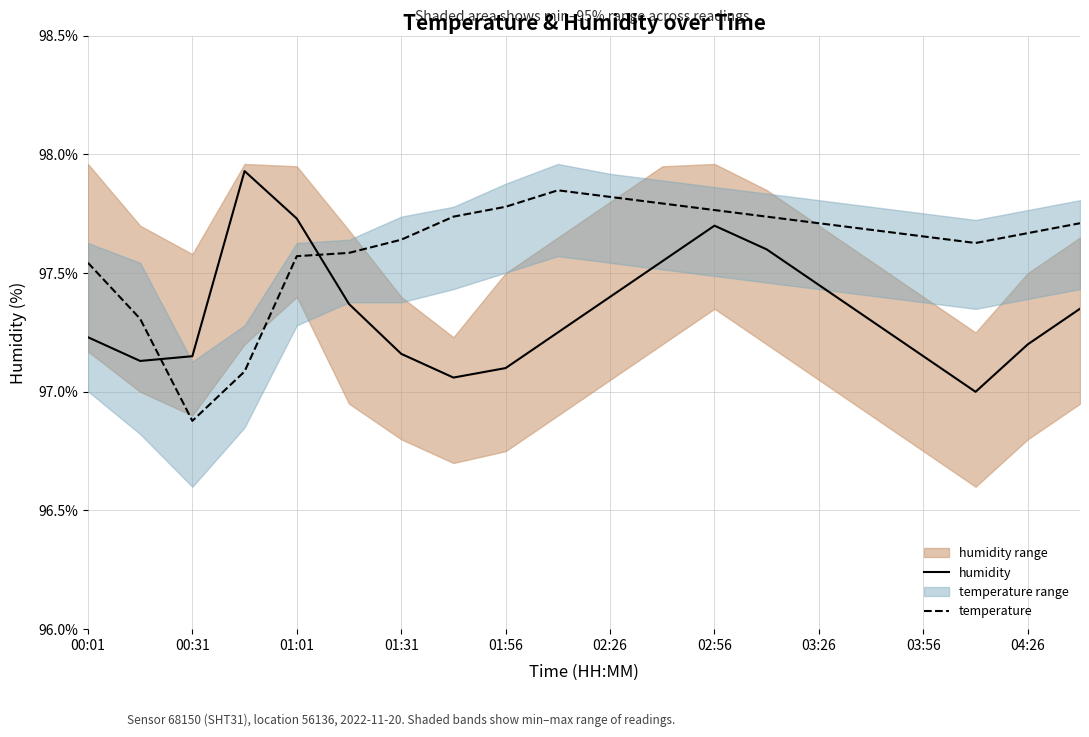

Reading left to right, what are all the values shown in this chart?

humidity: 97.2	97.1	97.2	97.9	97.7	97.4	97.2	97.1	97.1	97.2	97.4	97.5	97.7	97.6	97.5	97.3	97.2	97.0	97.2	97.3
temperature: 97.5	97.3	96.9	97.1	97.6	97.6	97.6	97.7	97.8	97.8	97.8	97.8	97.8	97.7	97.7	97.7	97.7	97.6	97.7	97.7